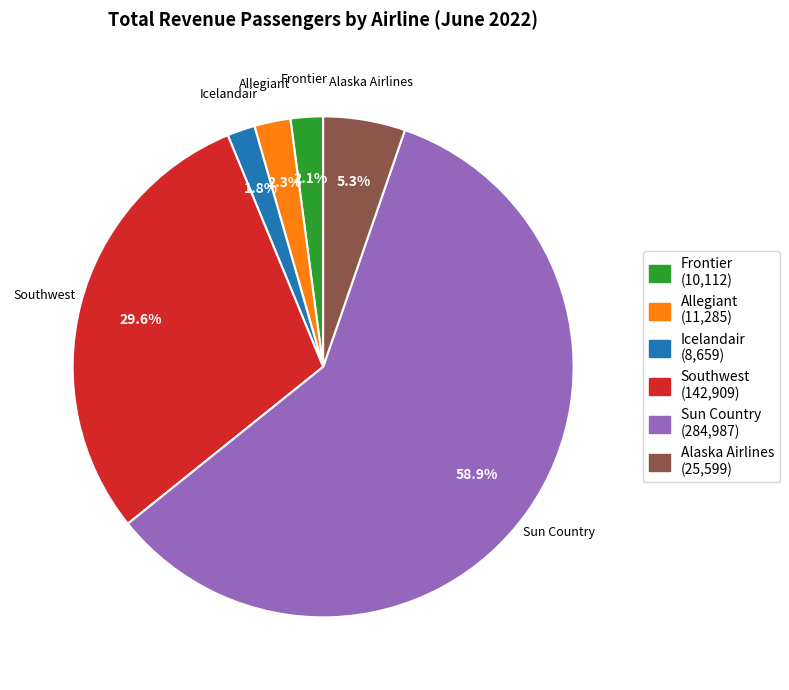

Does Frontier represent more than half of the total?

No